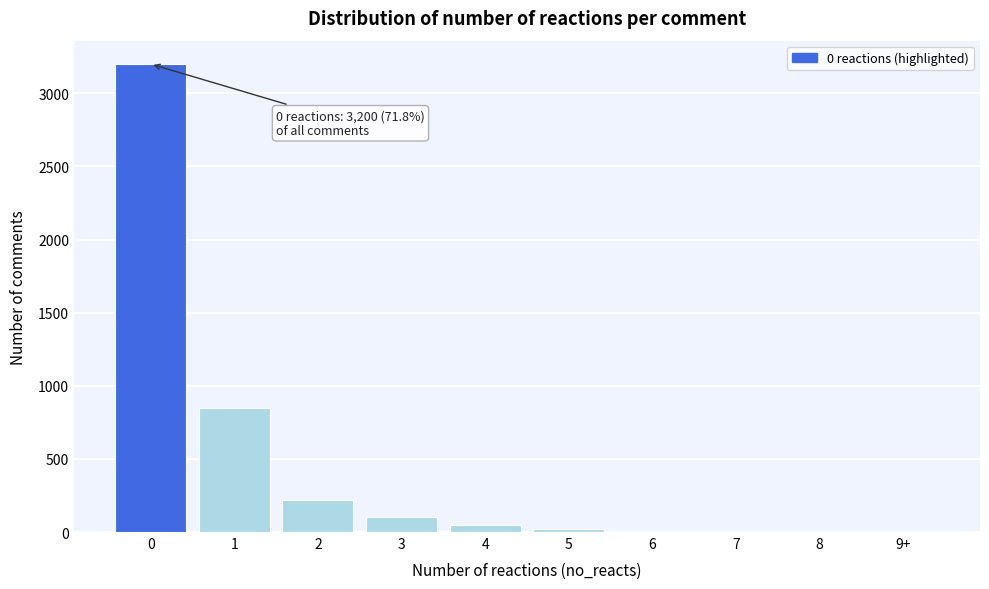

What is the sum of all values?

4455